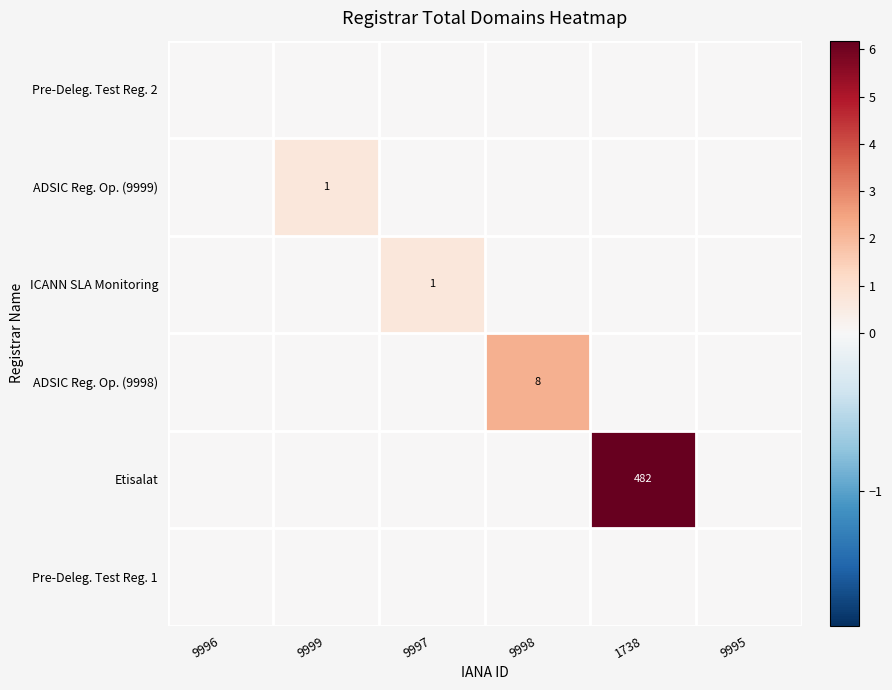

The ADSIC Reg. Op. (9998) series shows 4 at 9998. True or false?

False